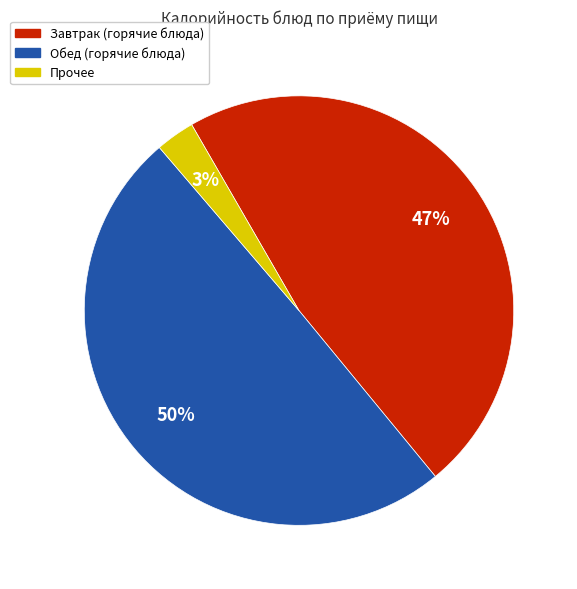

To the nearest percent, what is the average slice percentage?

33%